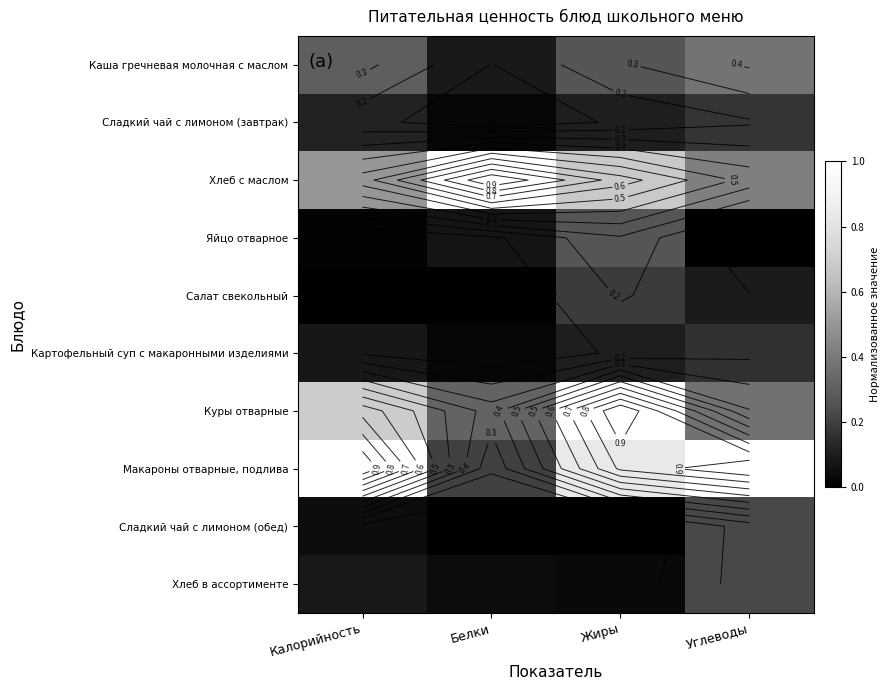

What is the sum of all Картофельный суп с макаронными изделиями values?

0.4